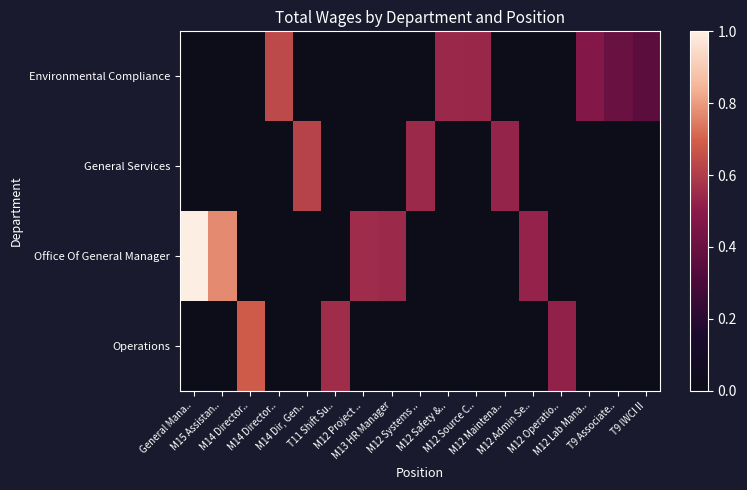

Count the number of data series in this chart.

4